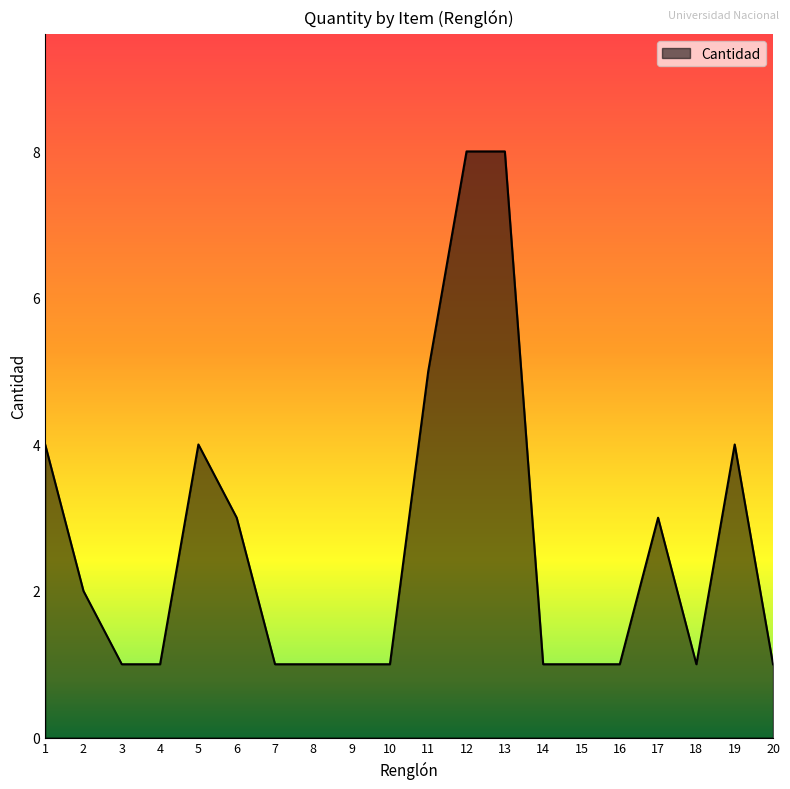

What is the maximum value shown in the chart?

8